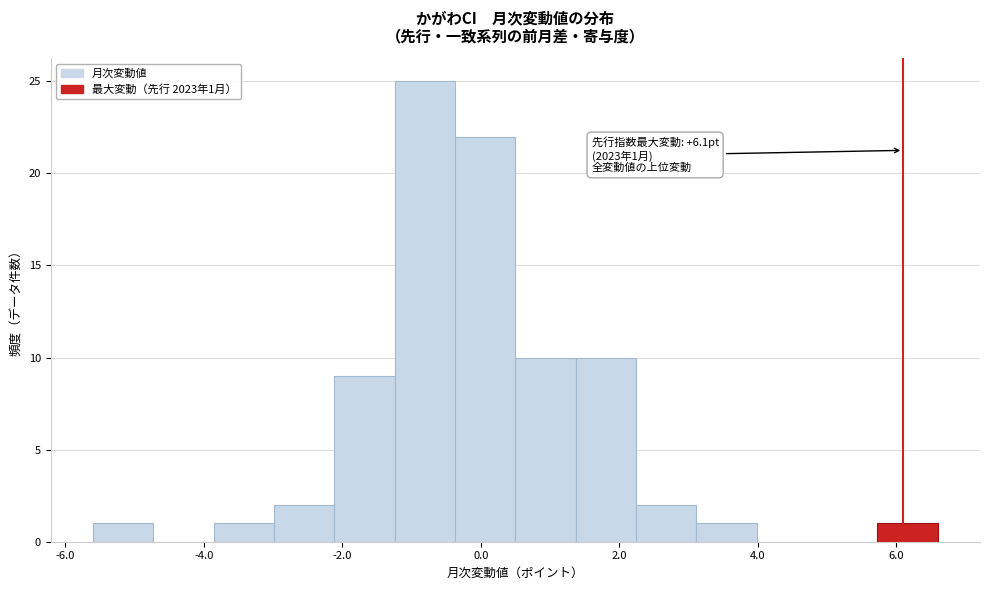

Which range on the x-axis has the tallest bar?

-1.2 to -0.4